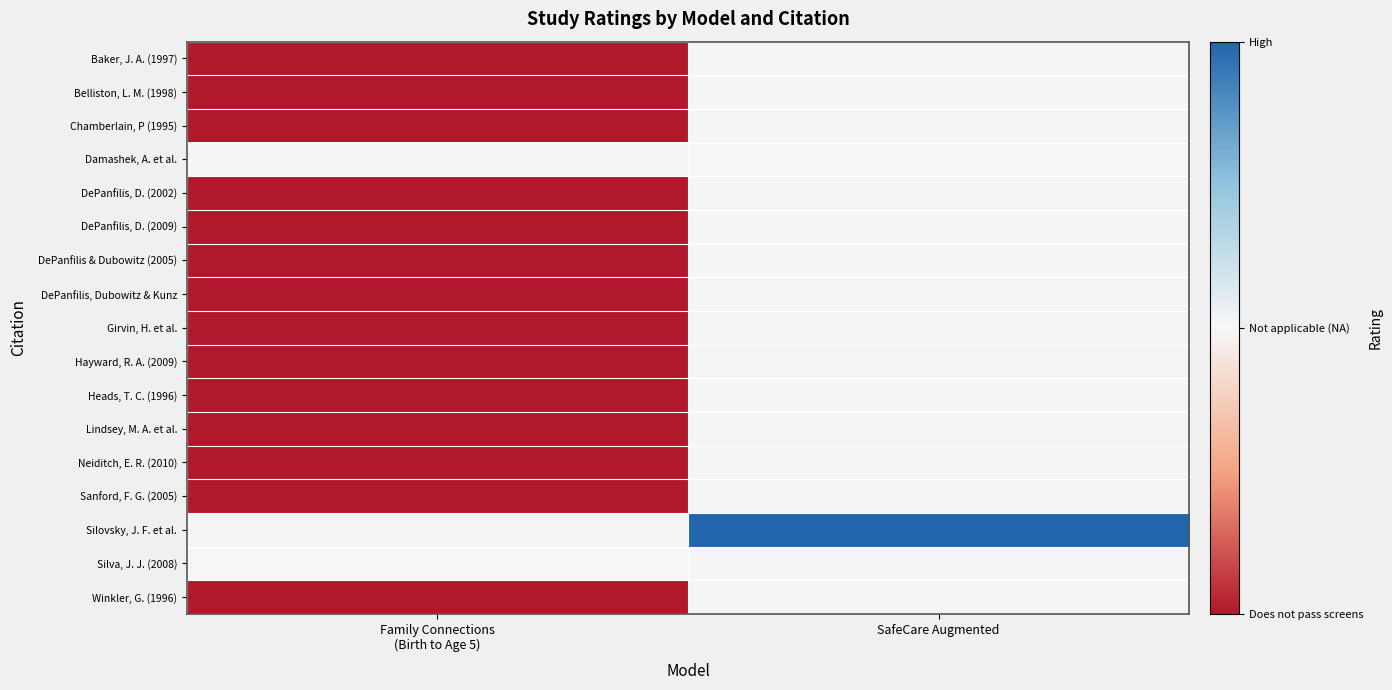

Read the Chamberlain, P (1995) value at Family Connections (Birth to Age 5).

-1.0